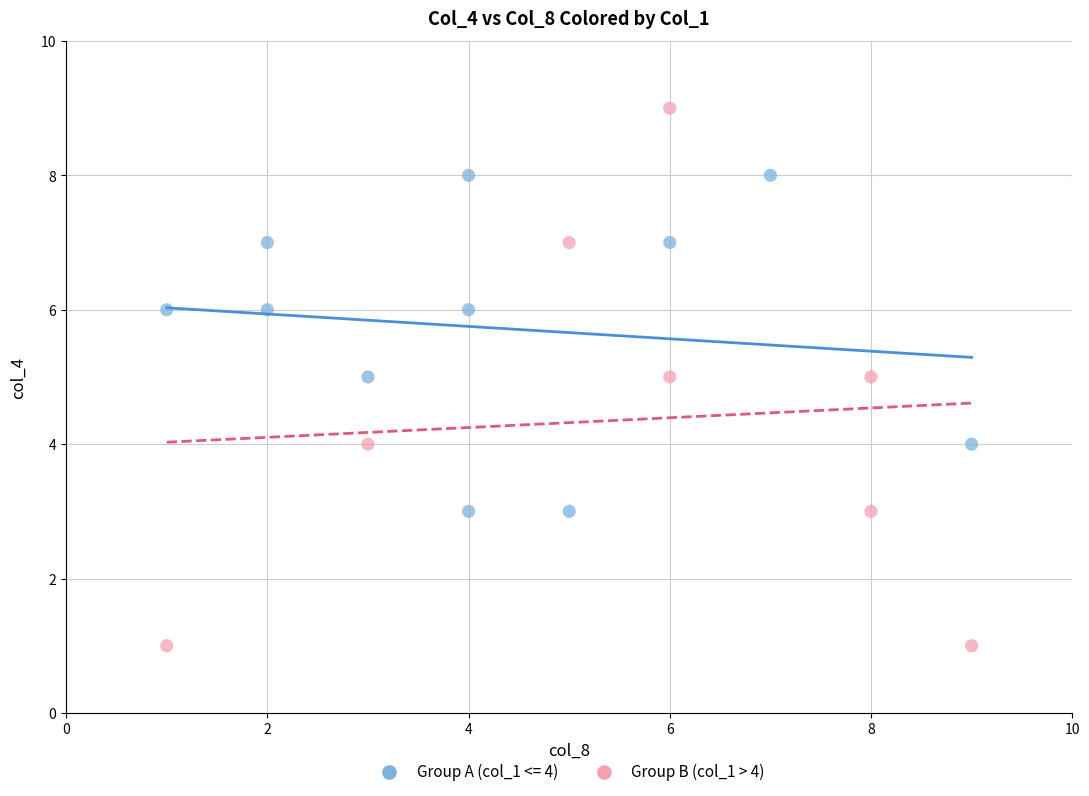

Which series contains the highest Y value?

Group B (col_1 > 4)